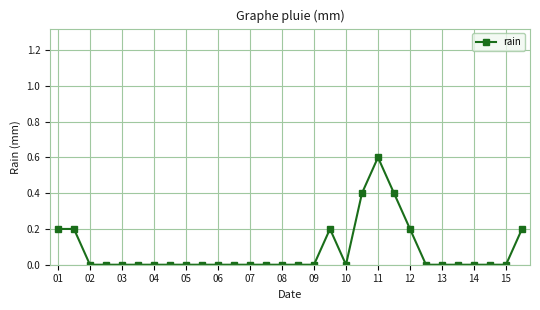

How many lines are shown in the chart?

1